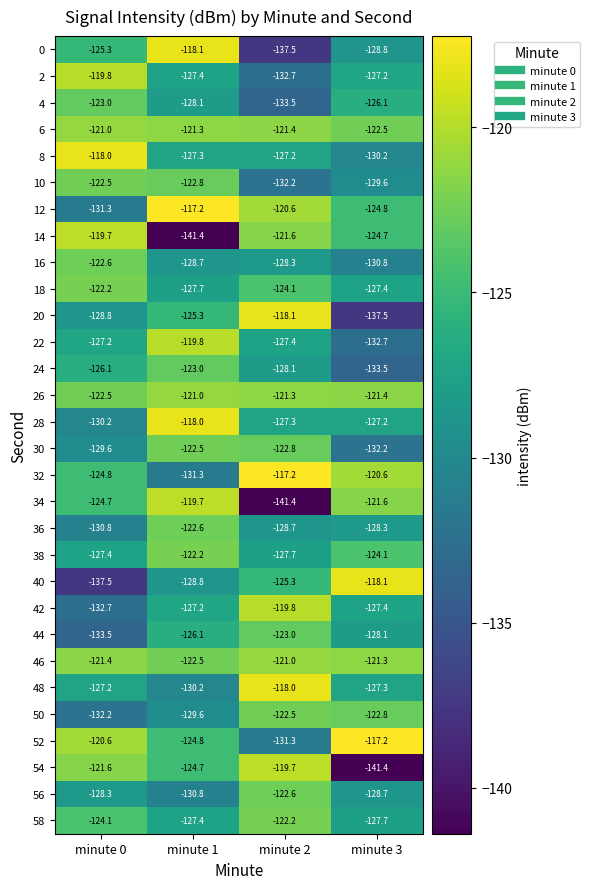

The 12 series shows -131.3 at minute 0. True or false?

True